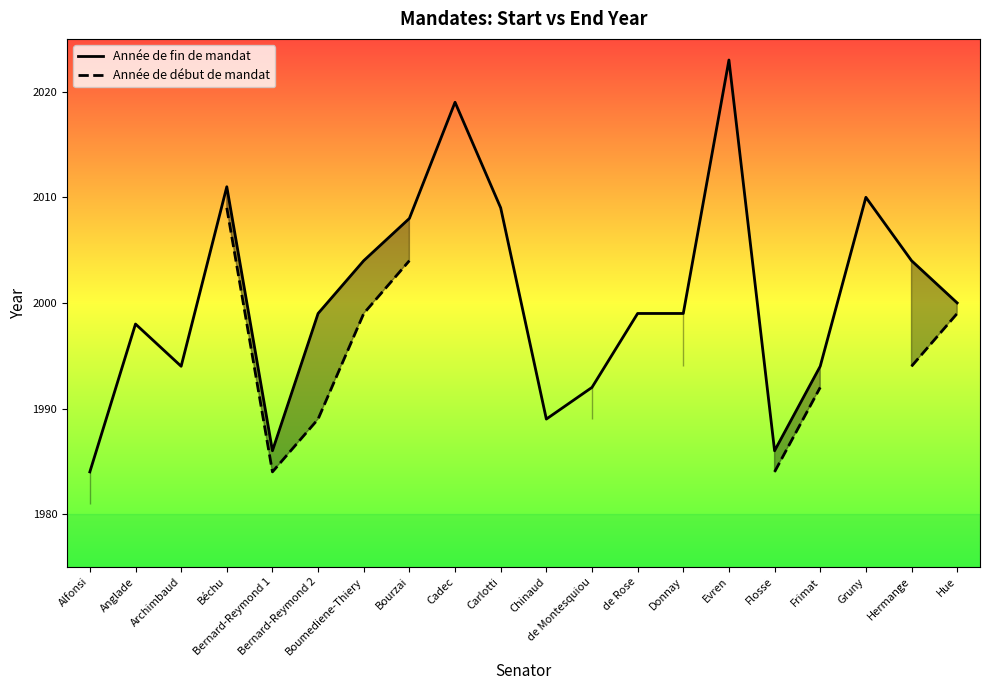

At how many categories does at least one series exceed 2013?

2